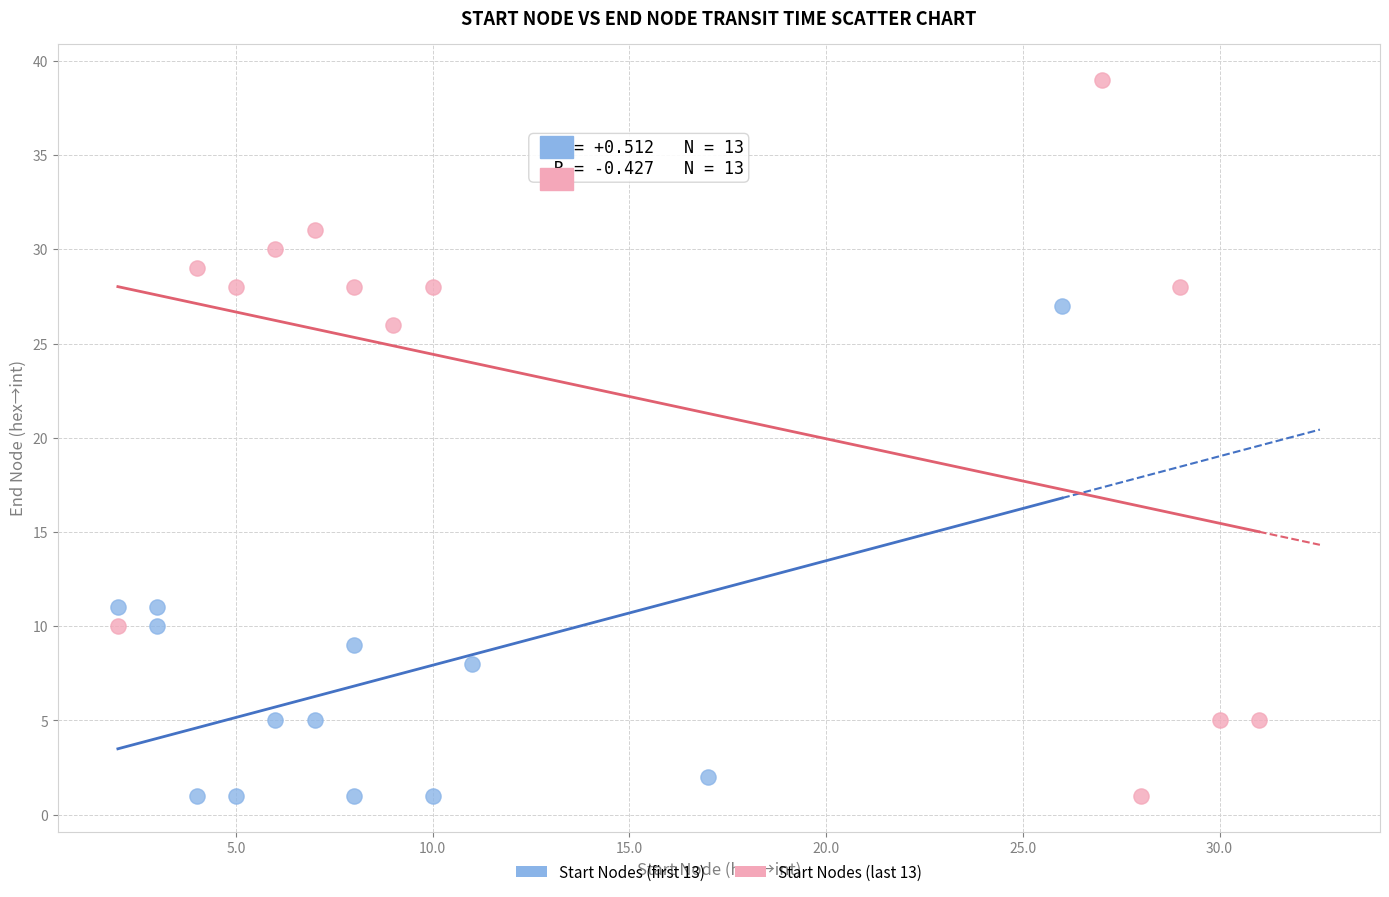

Which series has the largest Y range (max minus min)?

Start Nodes (last 13)